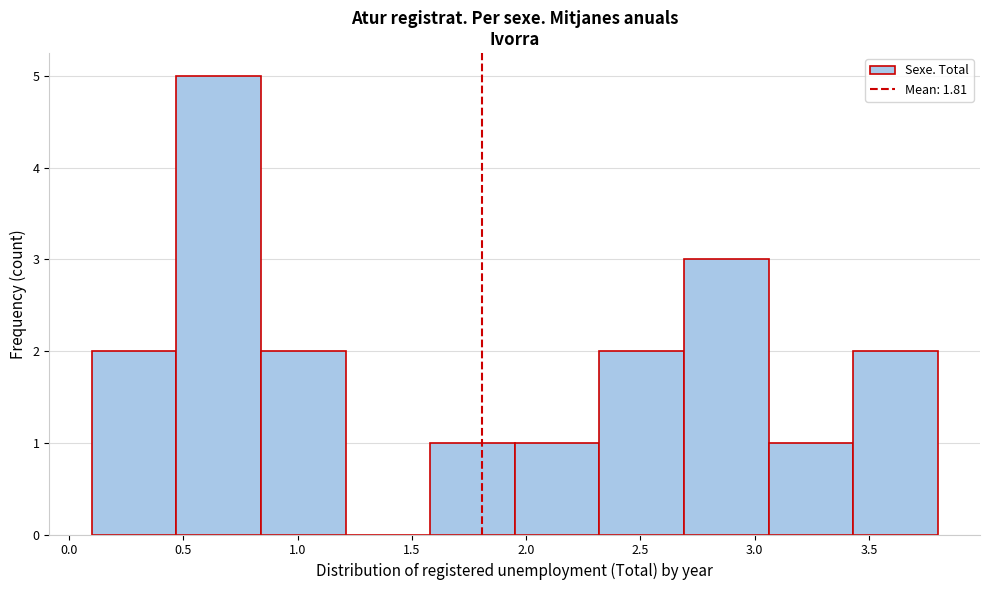

Reading left to right, transcribe this chart: for each bar, give the range it covers on the x-axis and its height. Neither the bar edges nor the heights are printed on the chart, so give them approximately, as read against the axes.

0.10 to 0.47: 2
0.47 to 0.84: 5
0.84 to 1.21: 2
1.21 to 1.58: 0
1.58 to 1.95: 1
1.95 to 2.32: 1
2.32 to 2.69: 2
2.69 to 3.06: 3
3.06 to 3.43: 1
3.43 to 3.80: 2